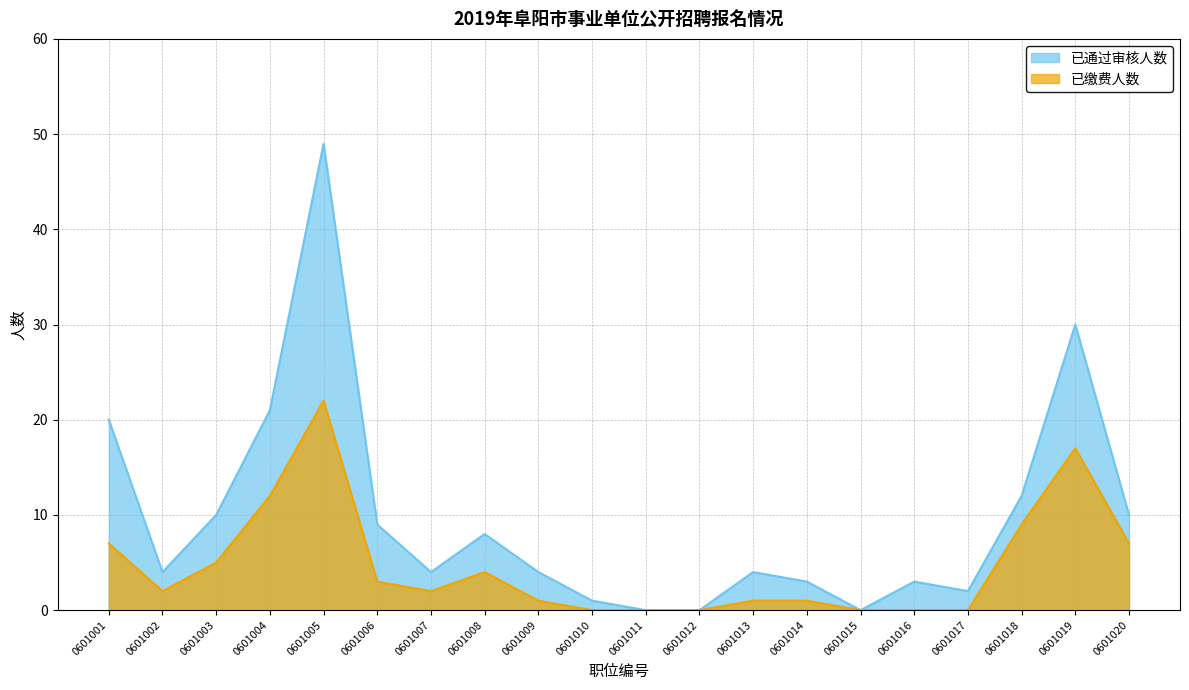

Rank the series by their maximum value, from highest to lowest.

已通过审核人数, 已缴费人数